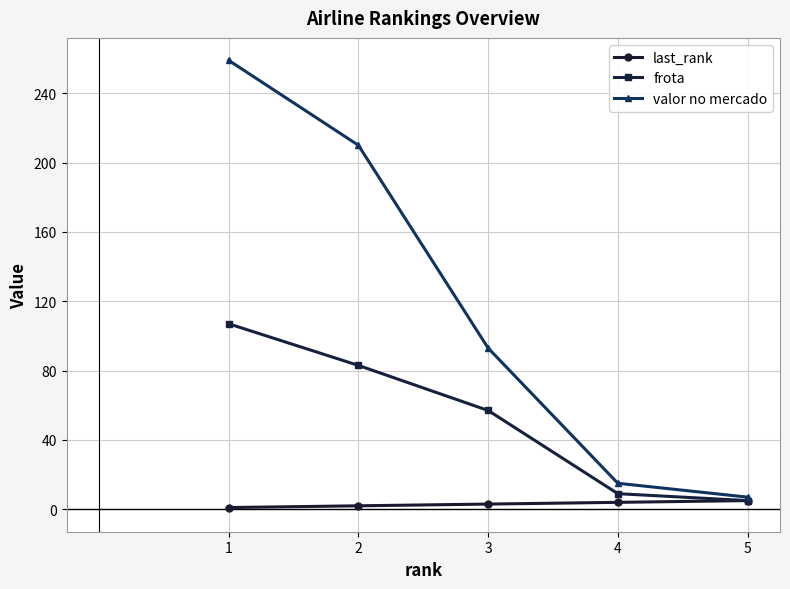

Which series changed the most between 1 and 2?

valor no mercado